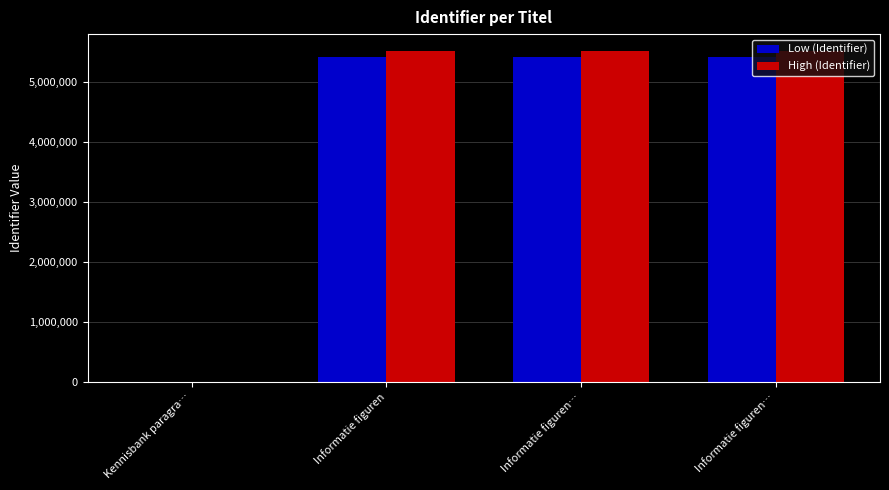

Are the bars grouped side by side (vs. stacked)?

Yes